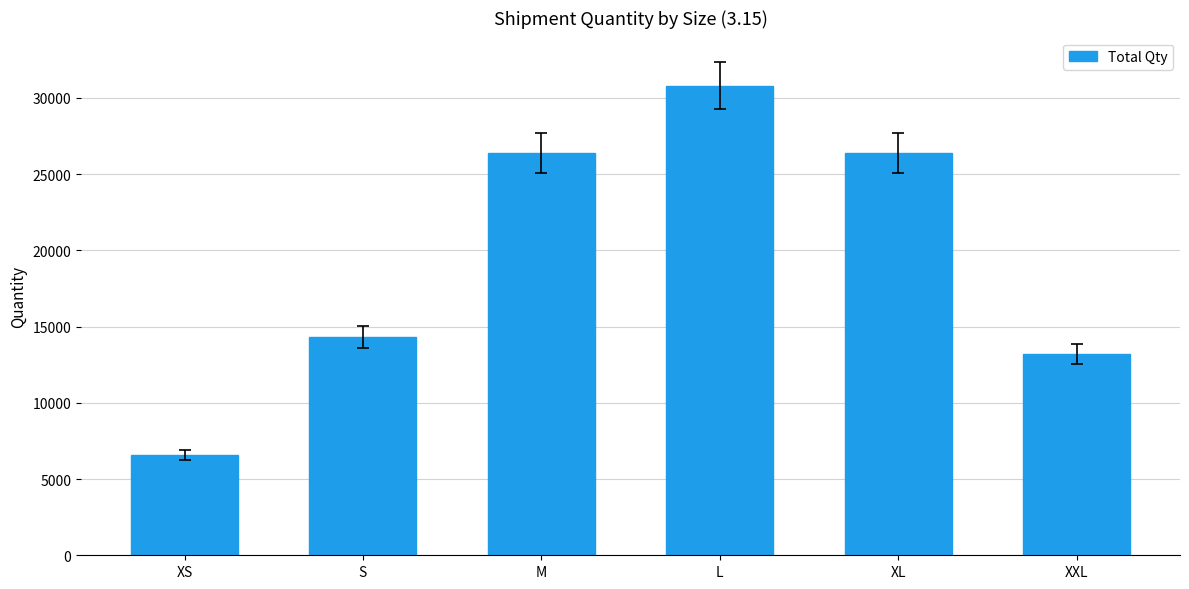

What is the change in value from XL to XXL?

-13200